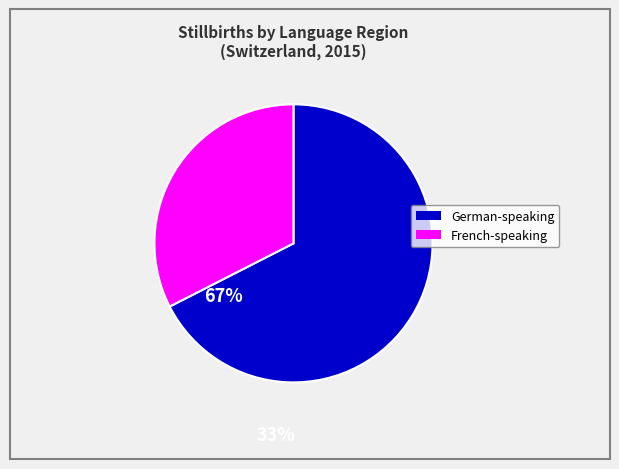

Does any single category account for the majority?

Yes